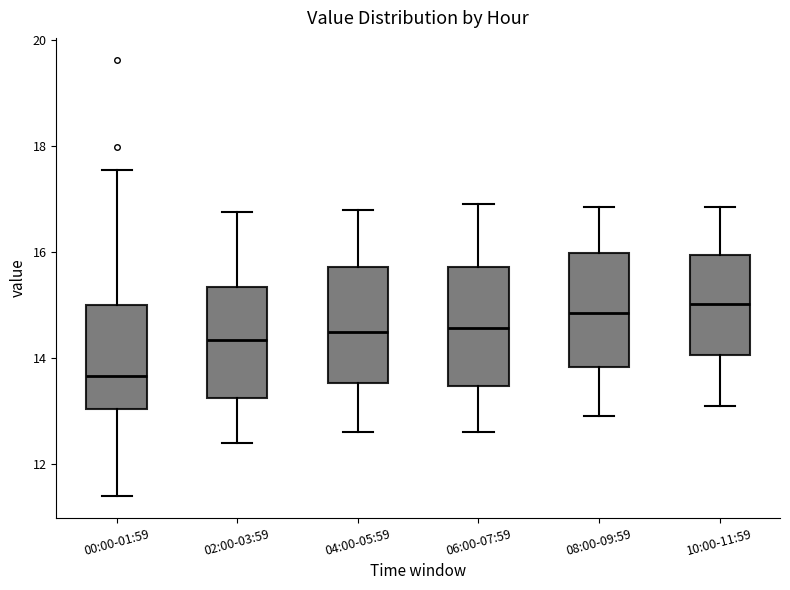

Where is the upper edge of the box for 10:00-11:59 on the y-axis? The values are not printed on the chart, so give them approximately, as read against the axis.

16.0